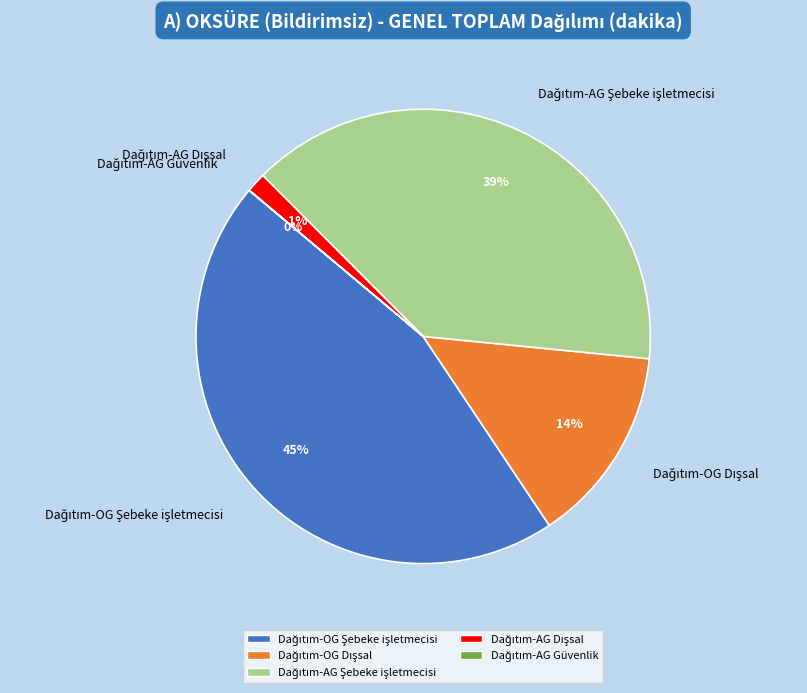

Does any single category account for the majority?

No